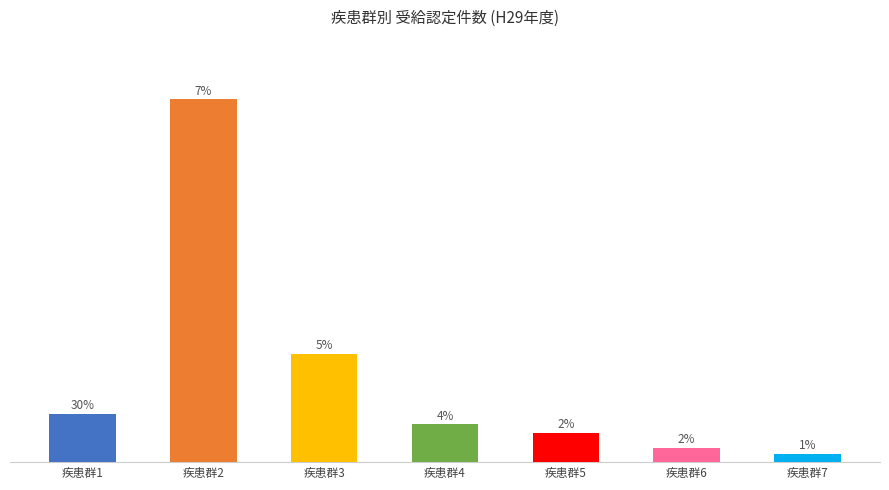

Reading left to right, extract all data points from this chart.

疾患群1=7.9	疾患群2=59.7	疾患群3=17.8	疾患群4=6.2	疾患群5=4.8	疾患群6=2.3	疾患群7=1.3